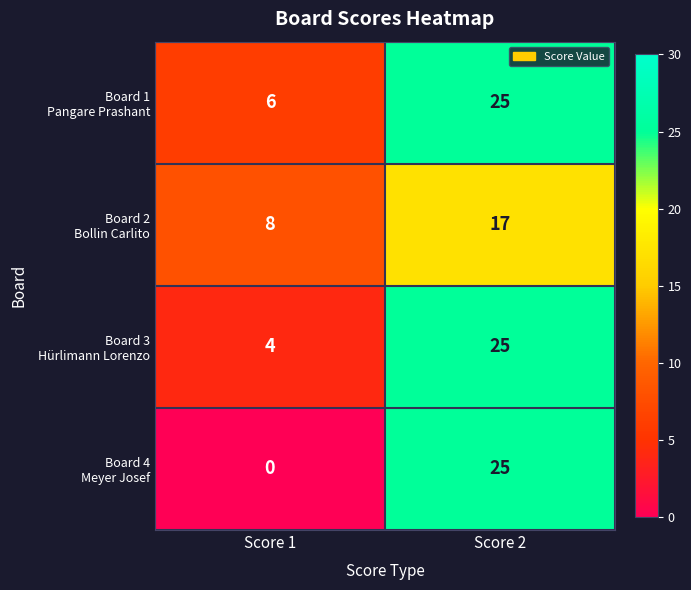

What is the spread (max minus min) of values at Score 2?

8